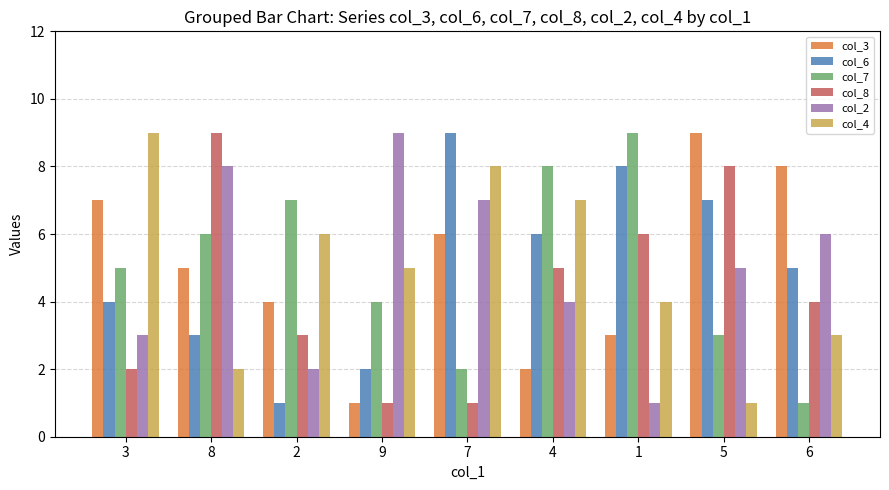

How many groups of bars are there?

9